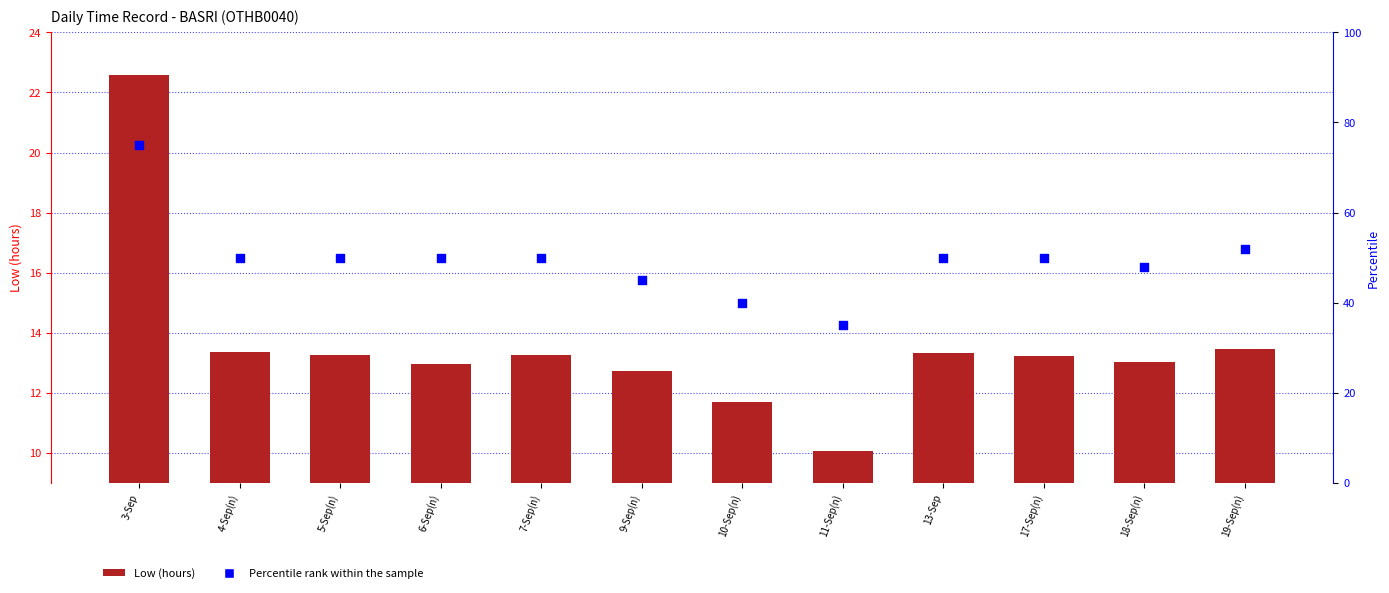

Which series has the largest Y range (max minus min)?

Percentile rank